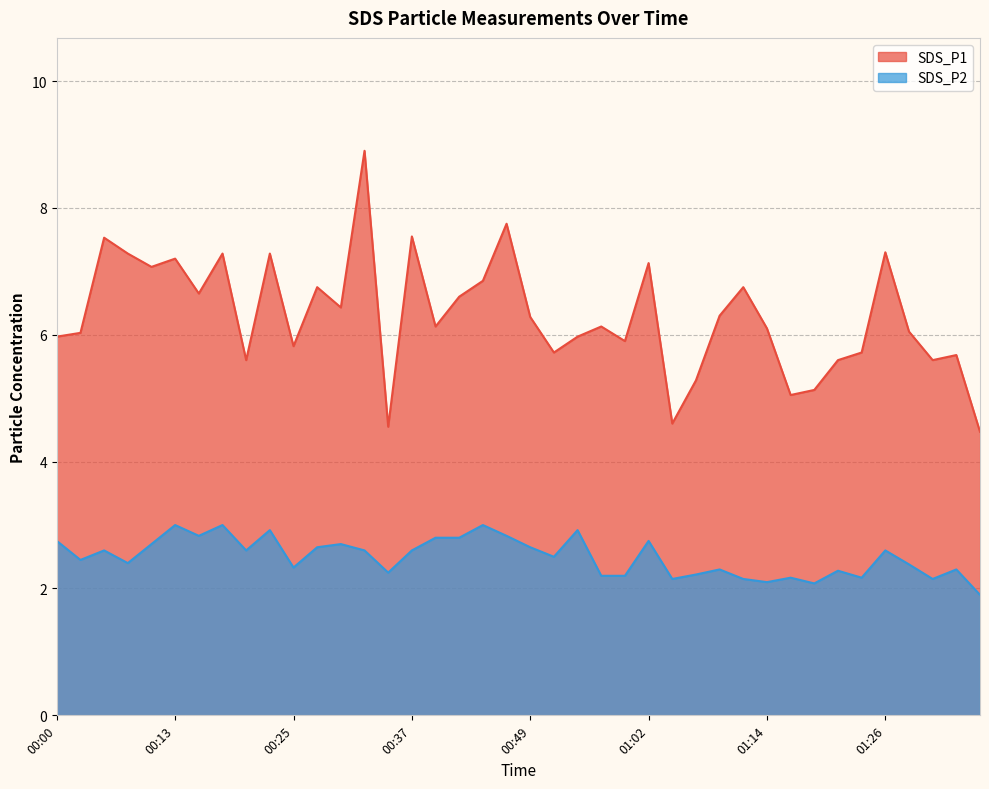

What is the label of the 16th point from the left?

00:37